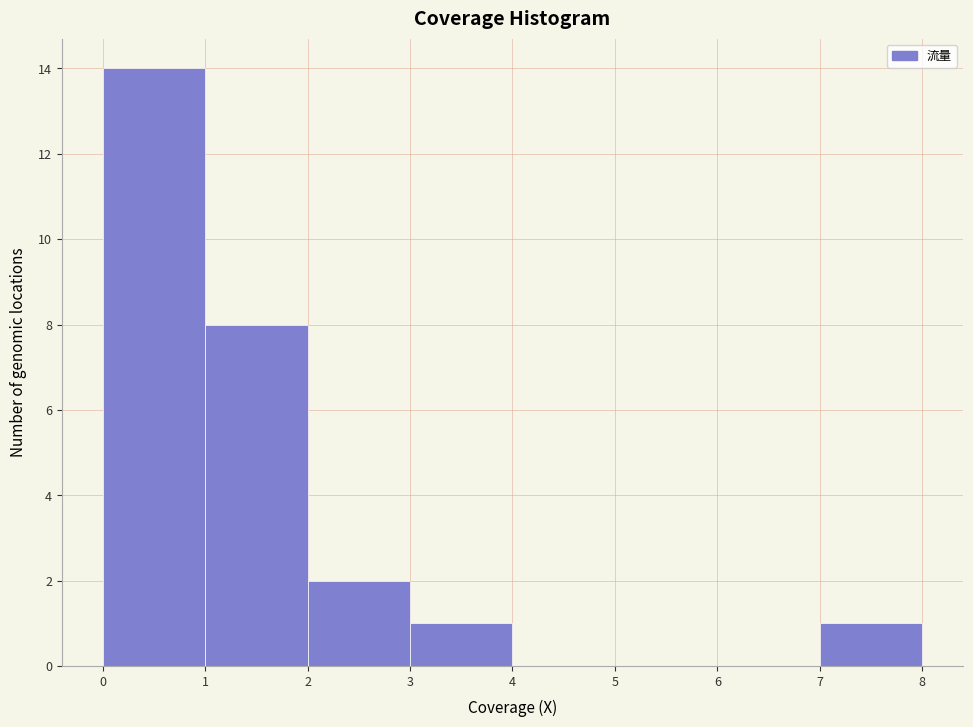

Which range on the x-axis has the tallest bar?

0 to 1